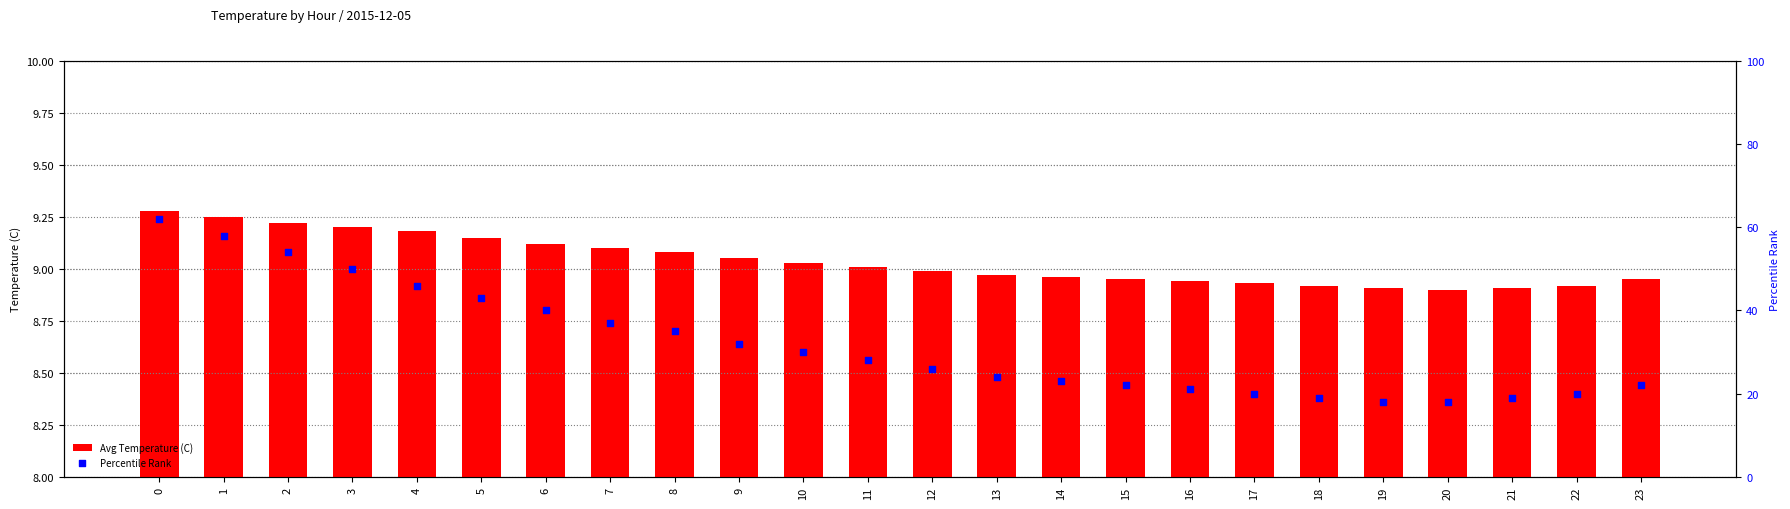

Which series contains the highest Y value?

Percentile Rank